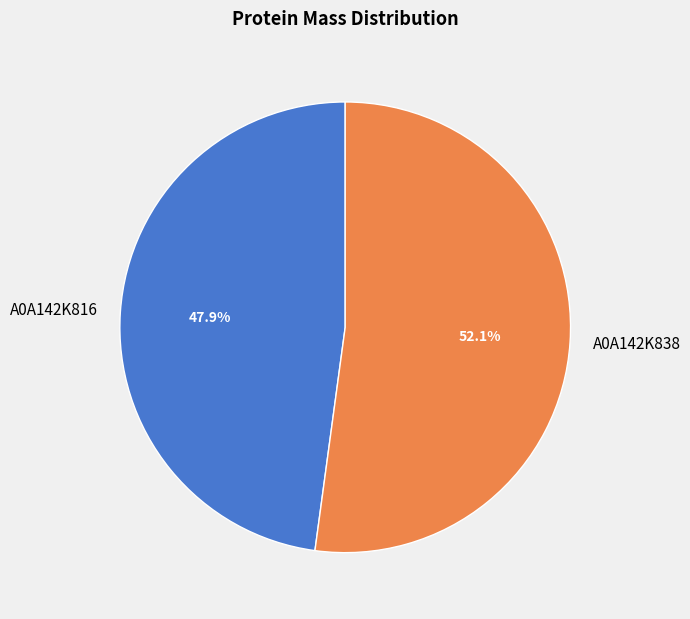

Count the number of slices in the pie.

2